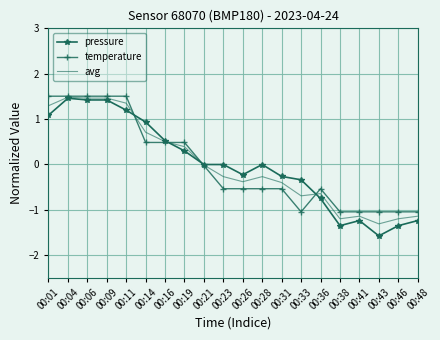

The pressure series shows 0.5 at 00:19. True or false?

False